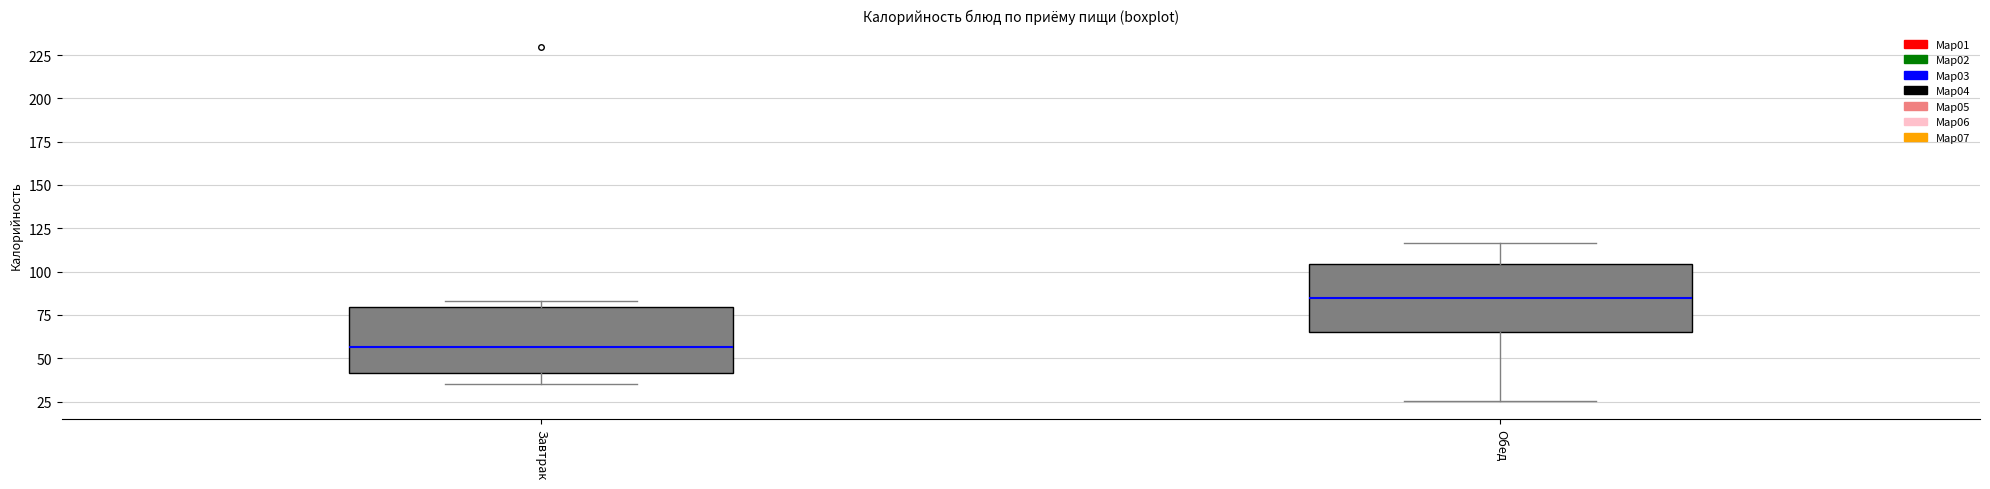

Where does the median line of the box for Завтрак sit on the y-axis? The values are not printed on the chart, so give them approximately, as read against the axis.

55